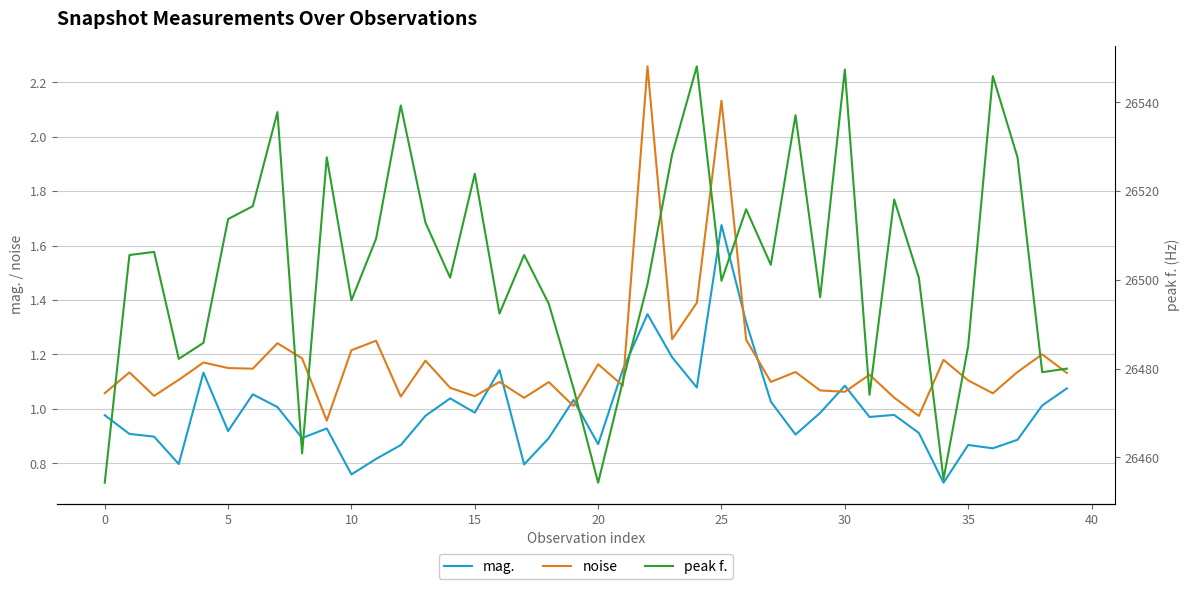

True or false: mag. has a value of 0.9 at 20.

True